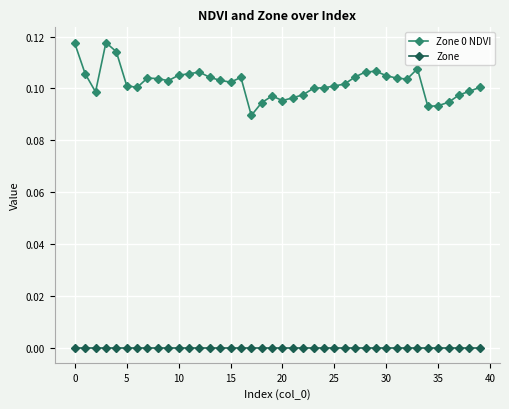

True or false: Zone 0 NDVI and Zone cross at least once.

False